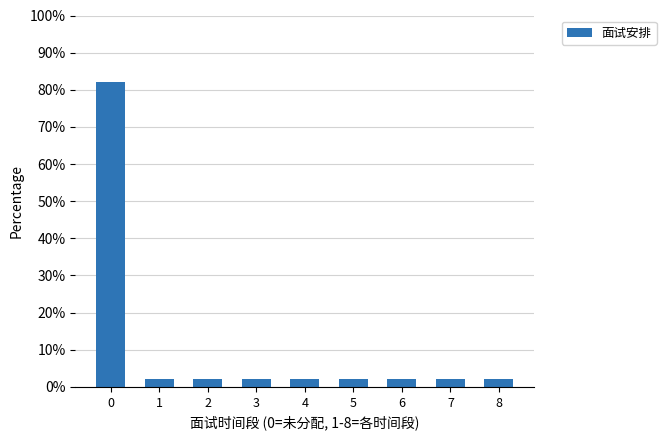

Reading right to left, list all the values displayed in this chart.

8=2.2	7=2.2	6=2.2	5=2.2	4=2.2	3=2.2	2=2.2	1=2.2	0=82.2